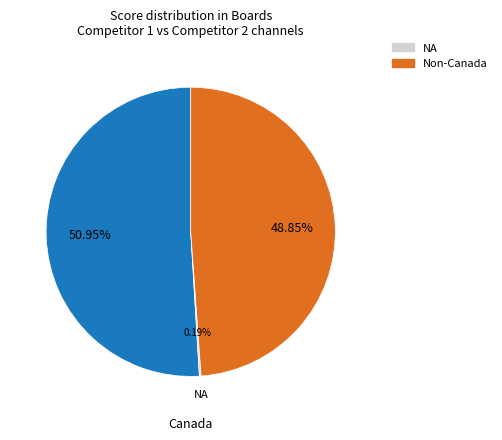

Is there a majority slice in this chart?

Yes